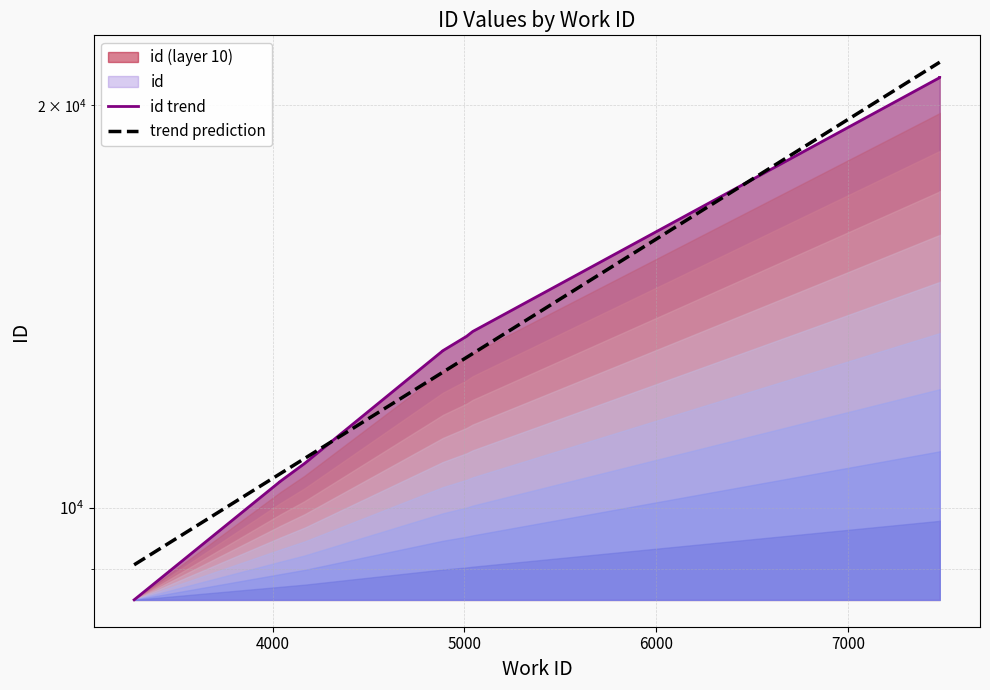

What is the change in value from 4038 to 4167?

+333